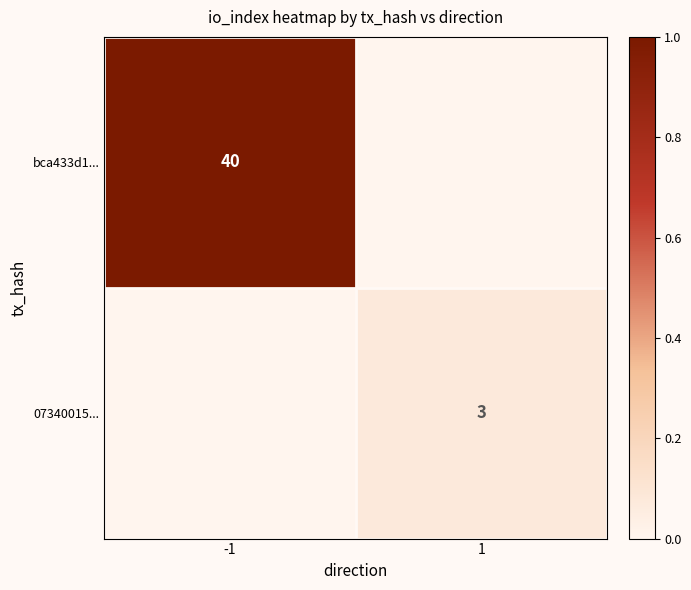

True or false: bca433d1... has a value of 40 at -1.

True